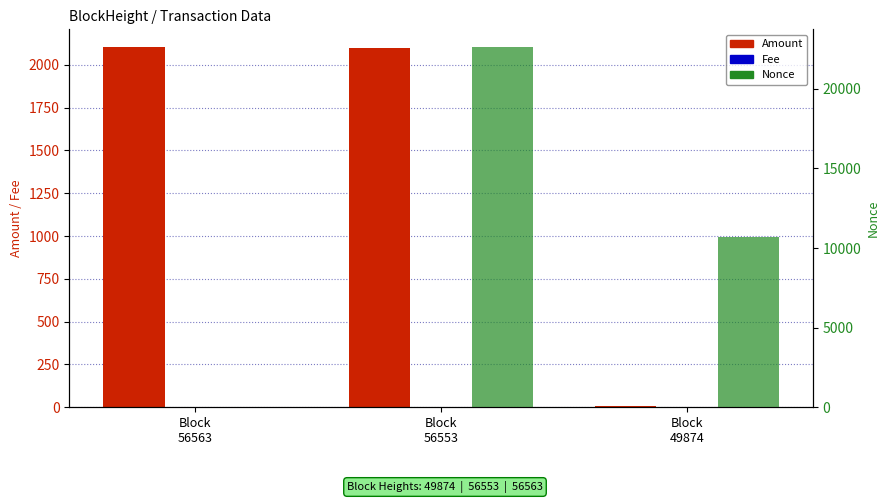

Which series changed the most between Block
56563 and Block
49874?

Nonce